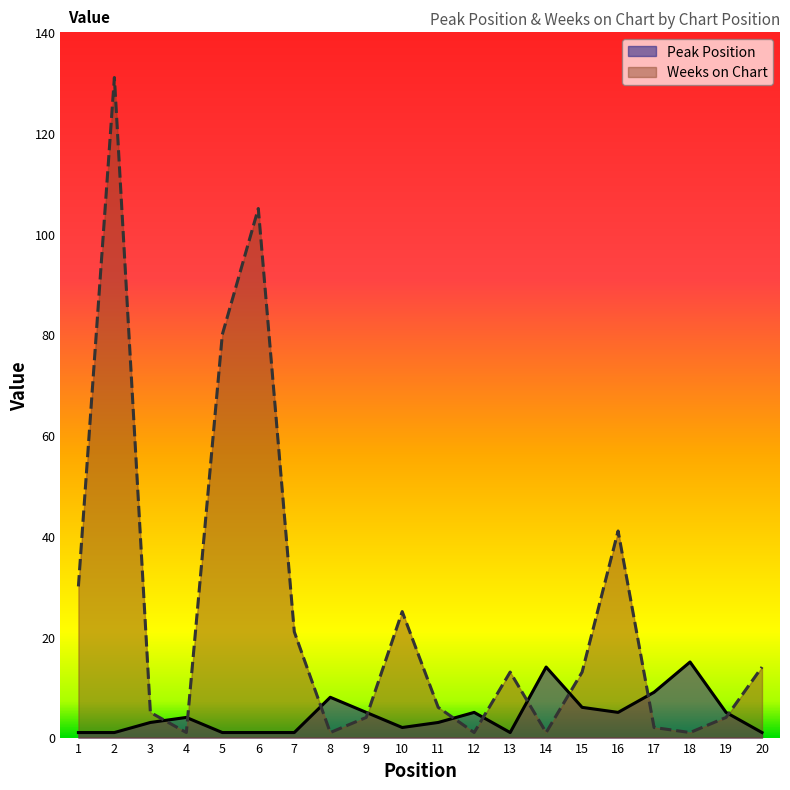

What is the value of the Weeks on Chart point at the 11th from the left?

6